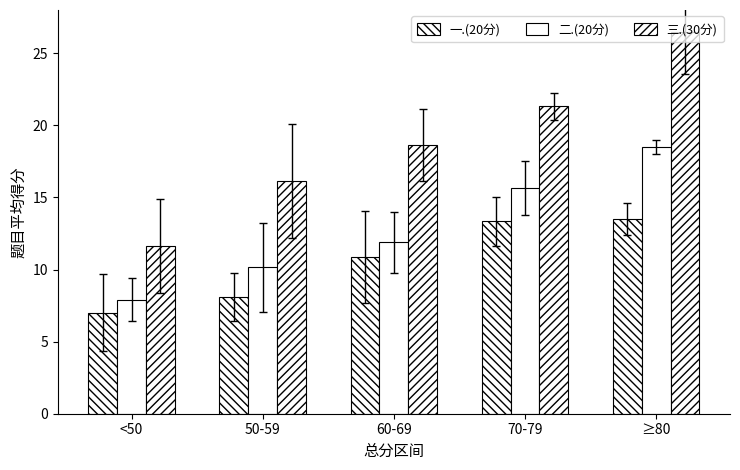

Which series has the largest range (max minus min)?

三.(30分)